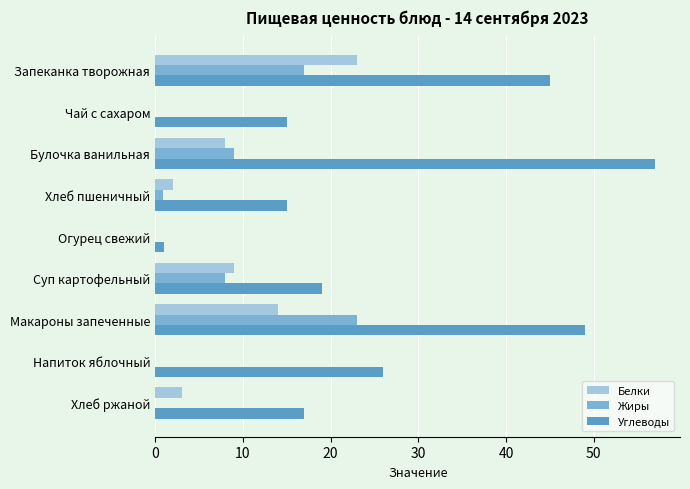

Is it true that Жиры equals 0.0 at Чай с сахаром?

True